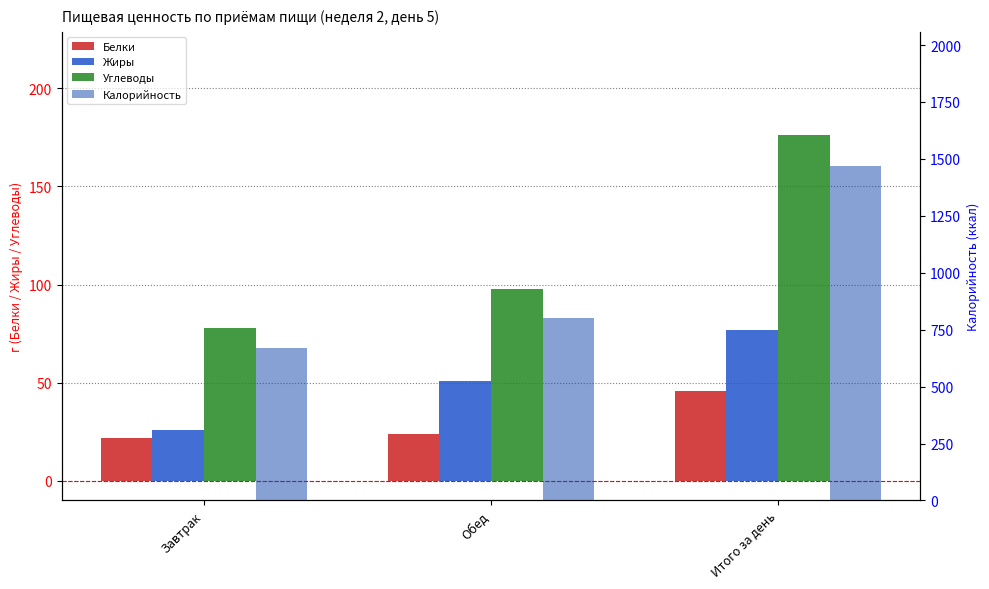

The value of Белки at Итого за день is 21. True or false?

False